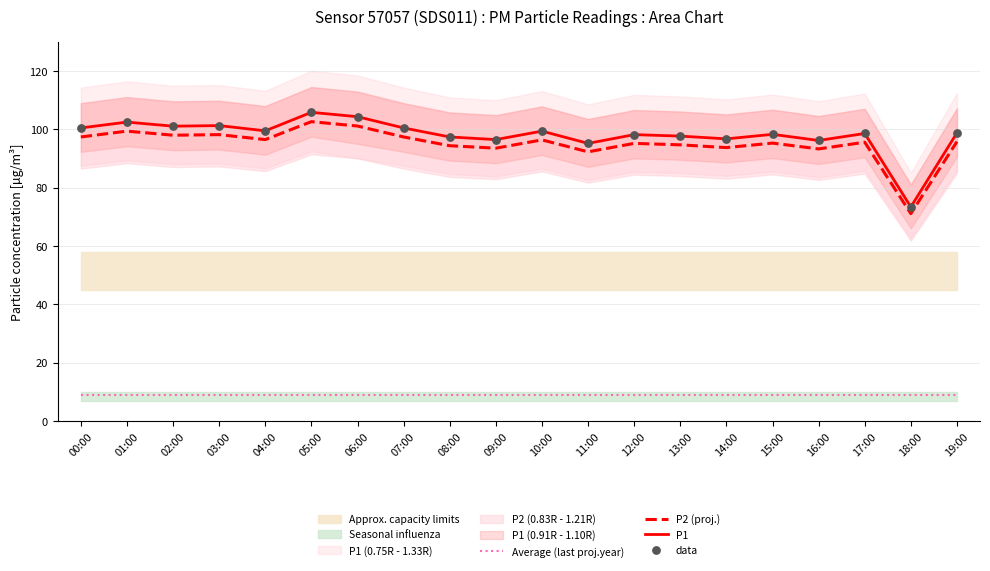

Which series reaches the minimum Y coordinate?

Average (last proj.year)